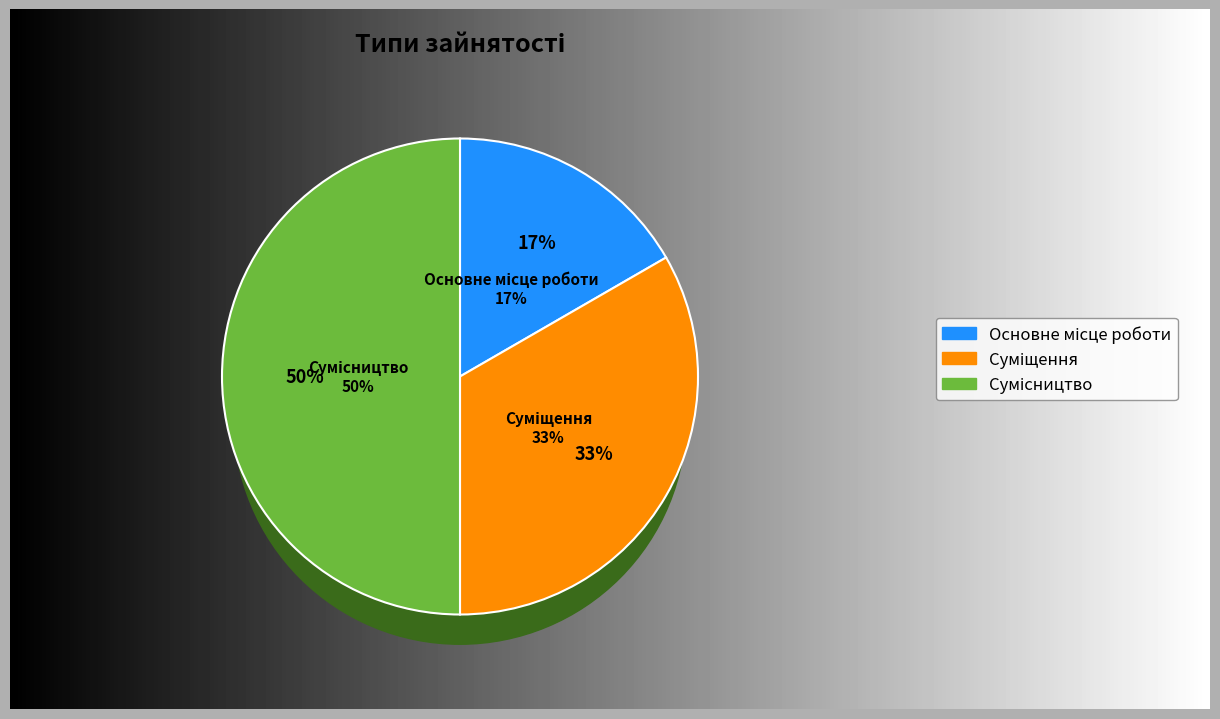

To the nearest percent, what portion does Сумісництво represent?

50%